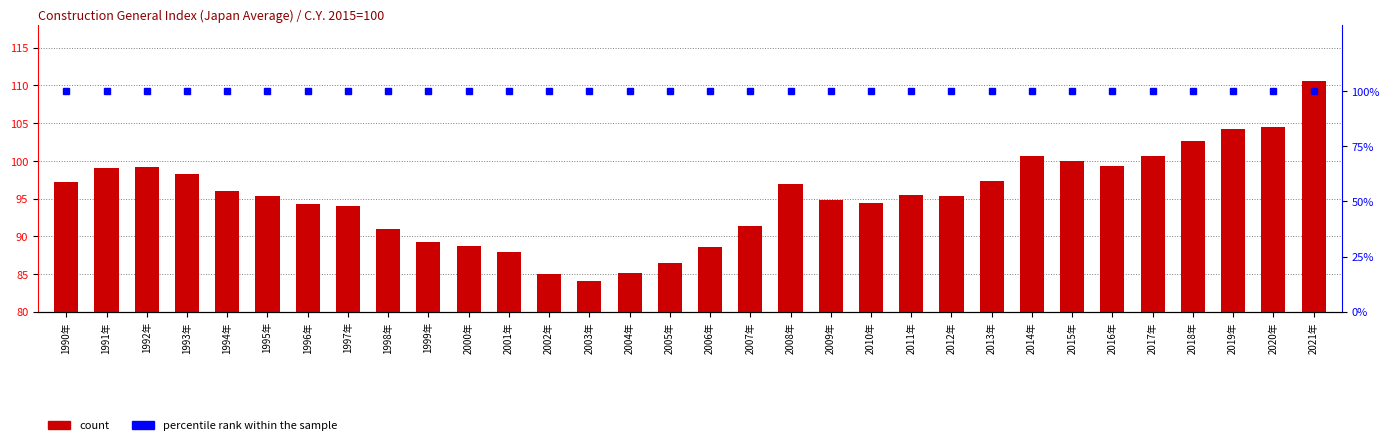

What is the label of the 27th bar from the left?

2016年